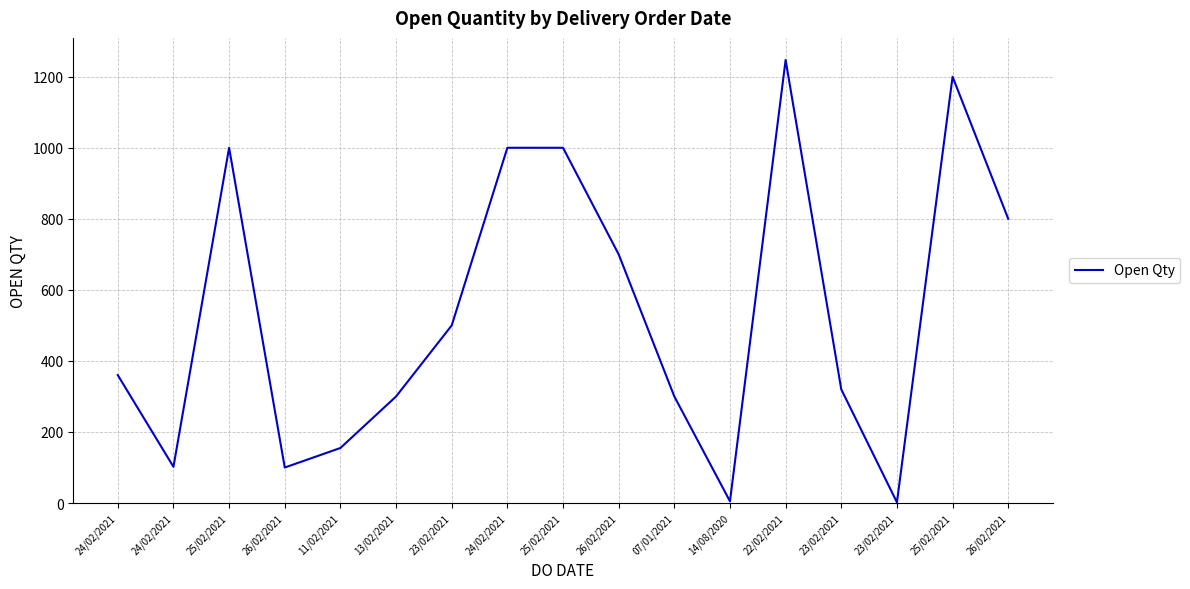

Which category has the highest value across all series?

22/02/2021